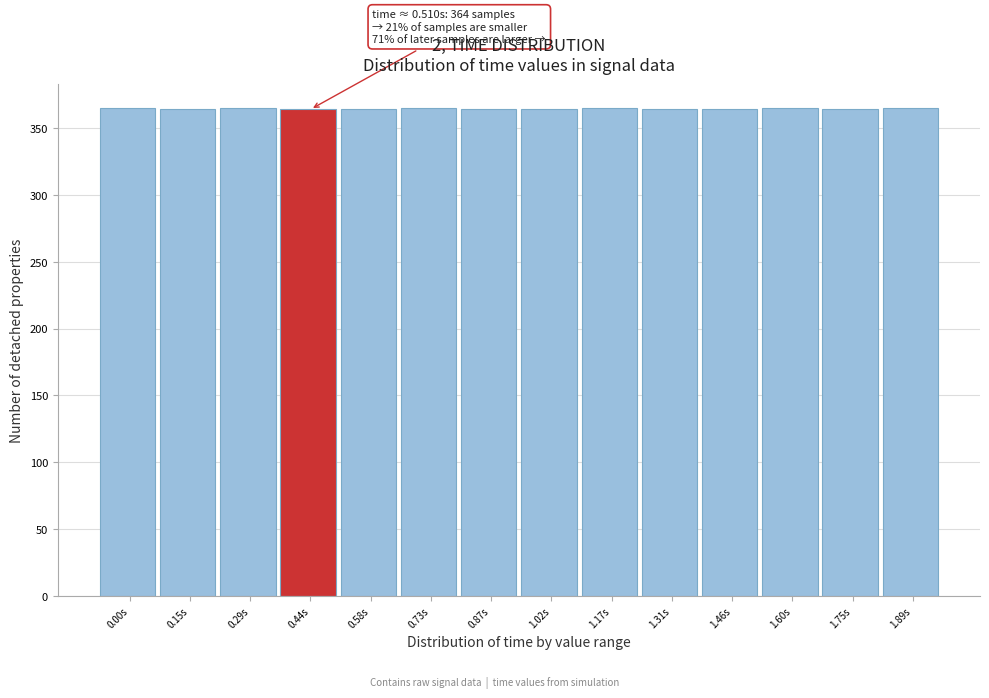

What is the ratio of the value at 1.60s to the value at 1.02s?

1.0